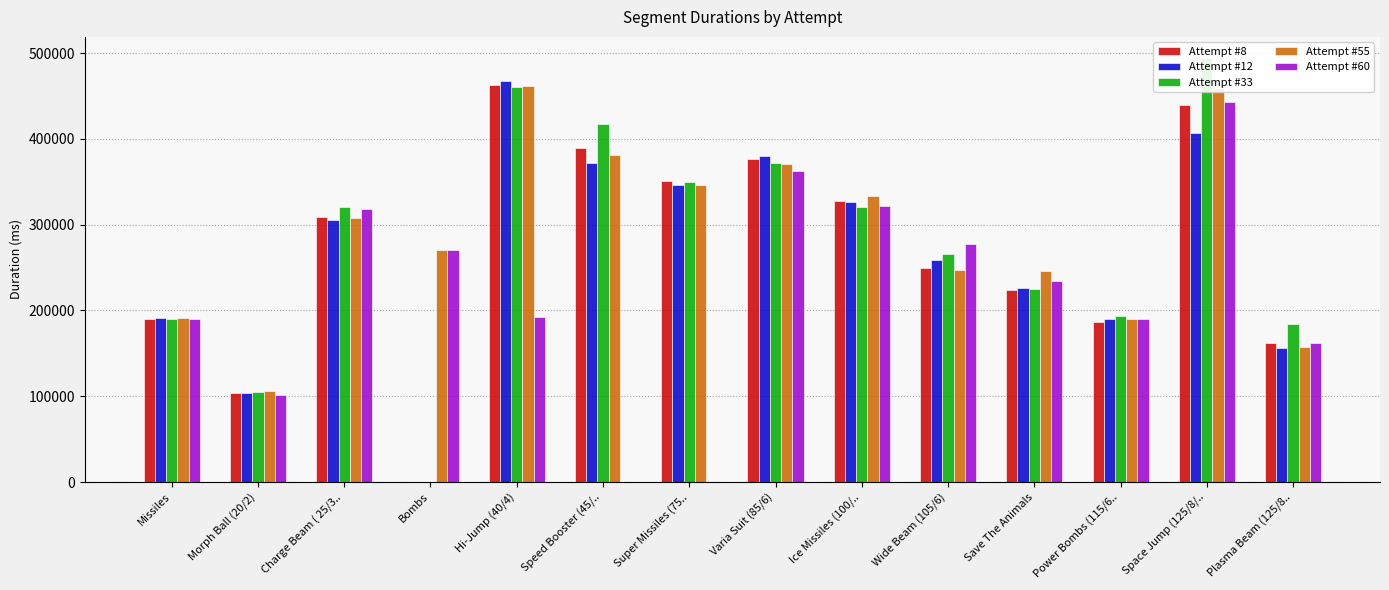

How many data points in Attempt #12 are less than 190499?

2